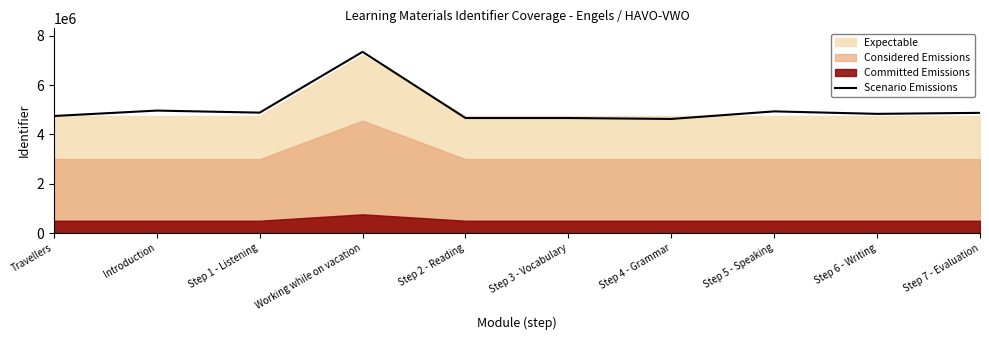

What is the label of the 3rd point from the right?

Step 5 - Speaking